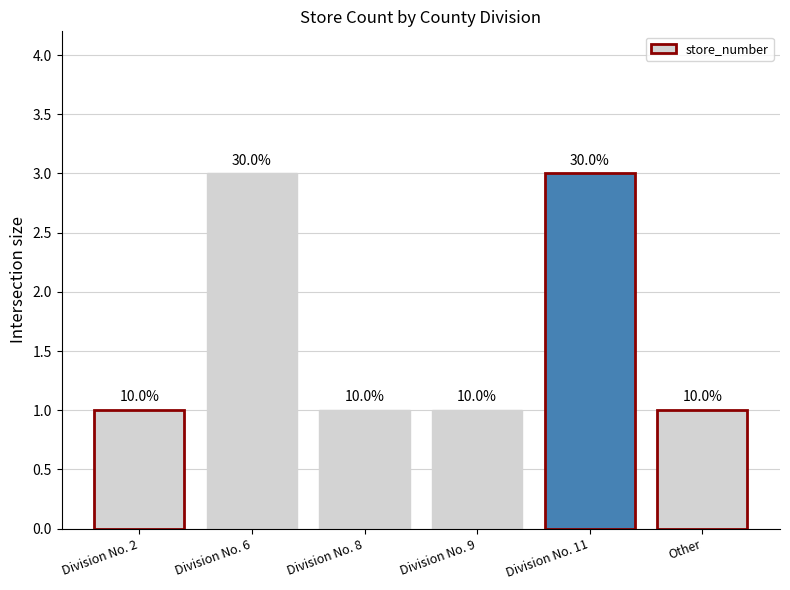

Between Division No. 8 and Division No. 6, which is larger?

Division No. 6